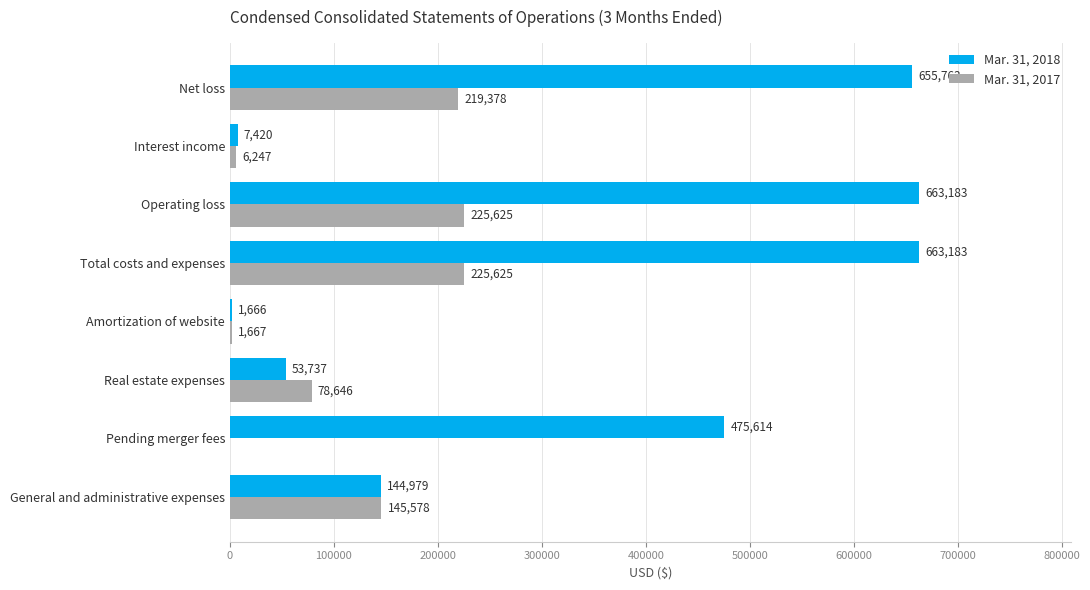

What is the approximate value of Mar. 31, 2018 at General and administrative expenses?

144979